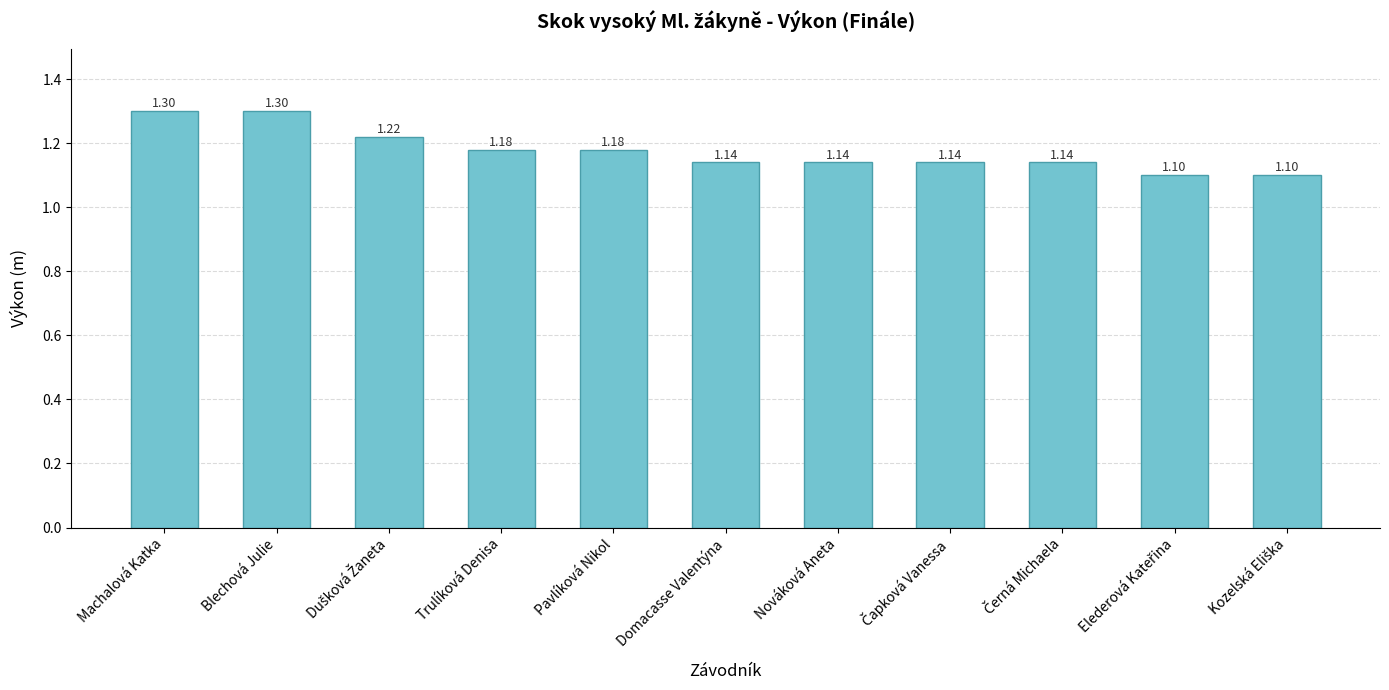

Approximately how many times larger is the value at Nováková Aneta compared to Blechová Julie?

0.9